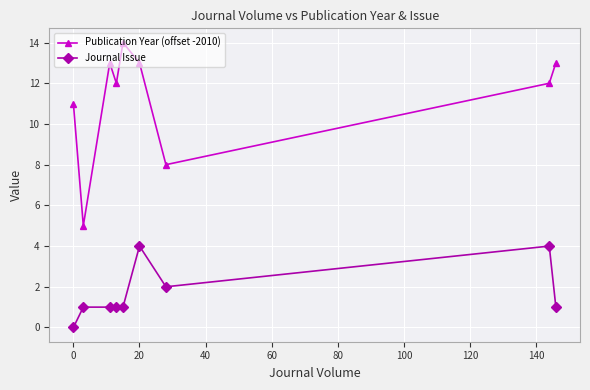

True or false: Publication Year (offset -2010) and Journal Issue intersect in this chart.

False